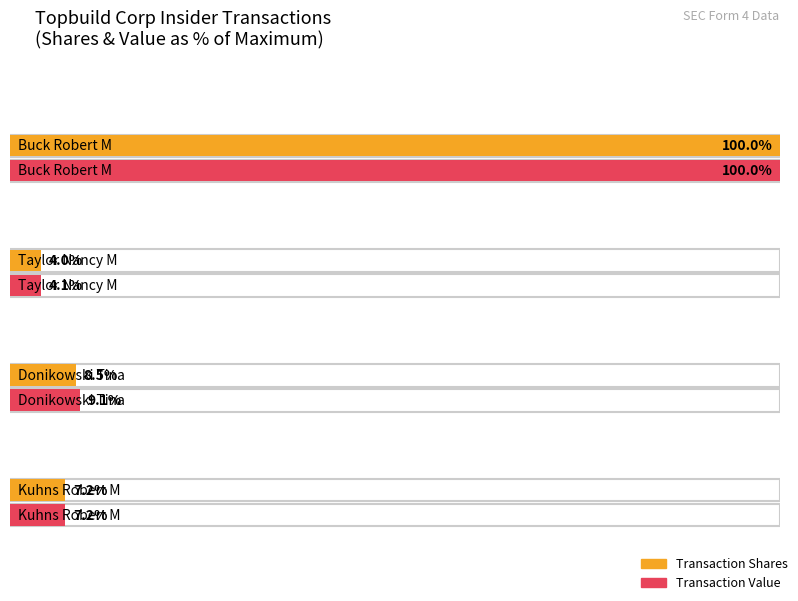

What is the label of the 2nd bar from the right?

Donikowski Tina